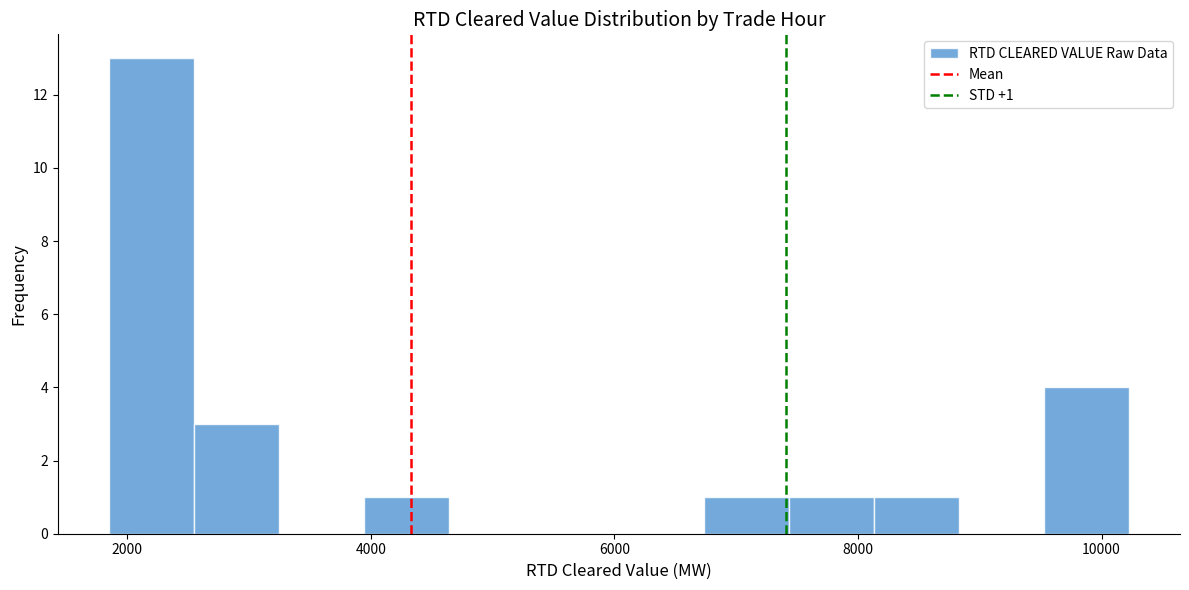

Read against the x-axis, roughly where is the centre of the tallest bar?

2200